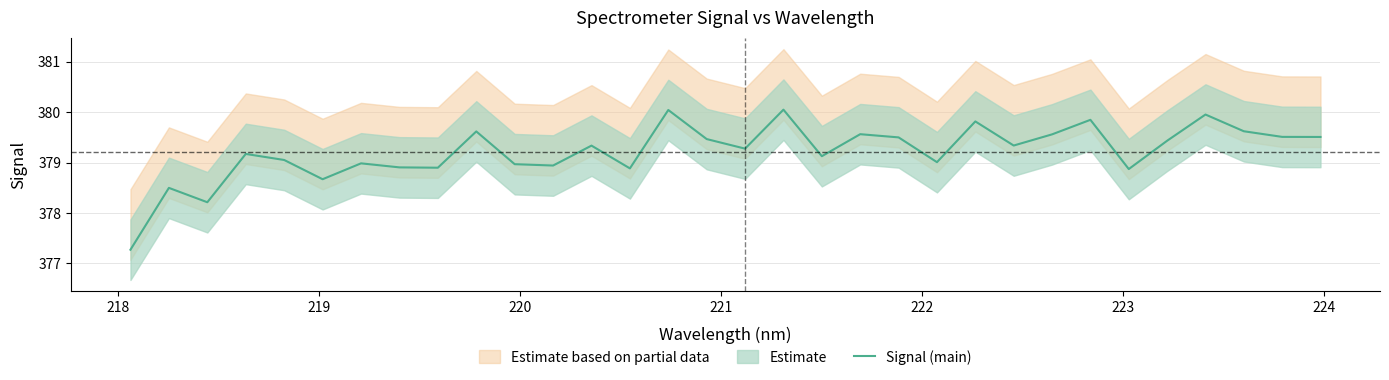

How many lines are shown in the chart?

1